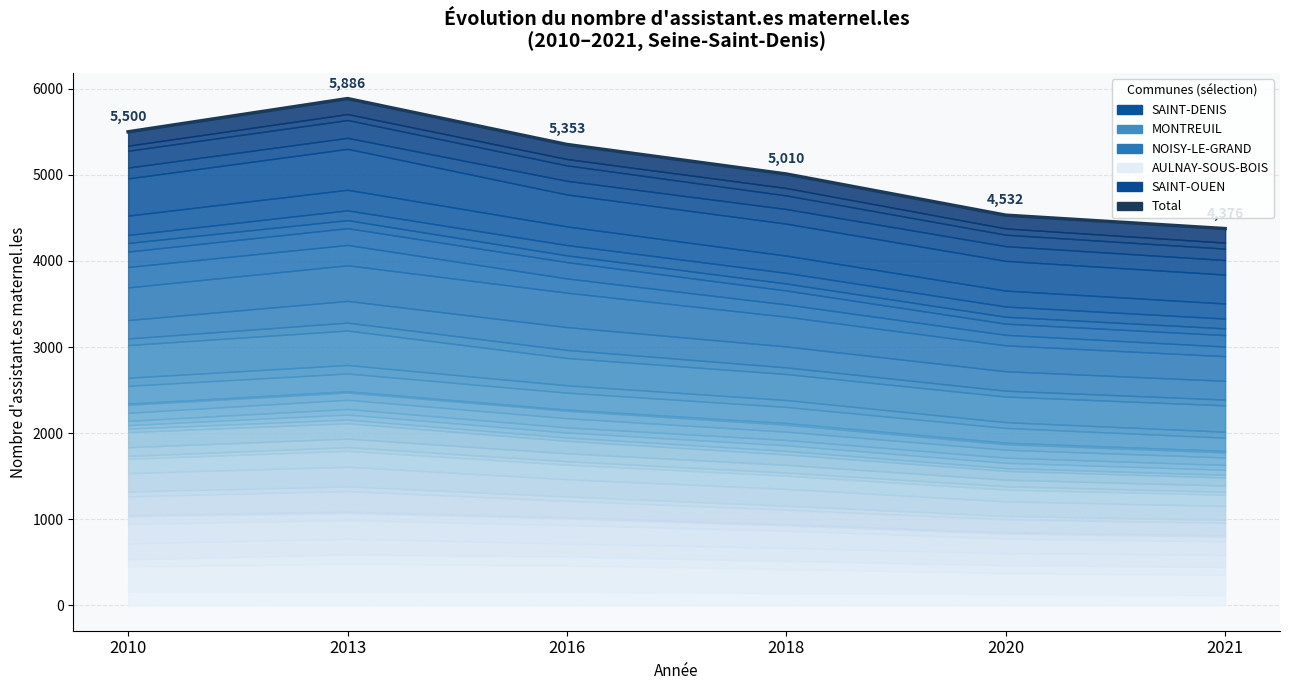

True or false: there are more than 0 points higher than both neighbors.

True